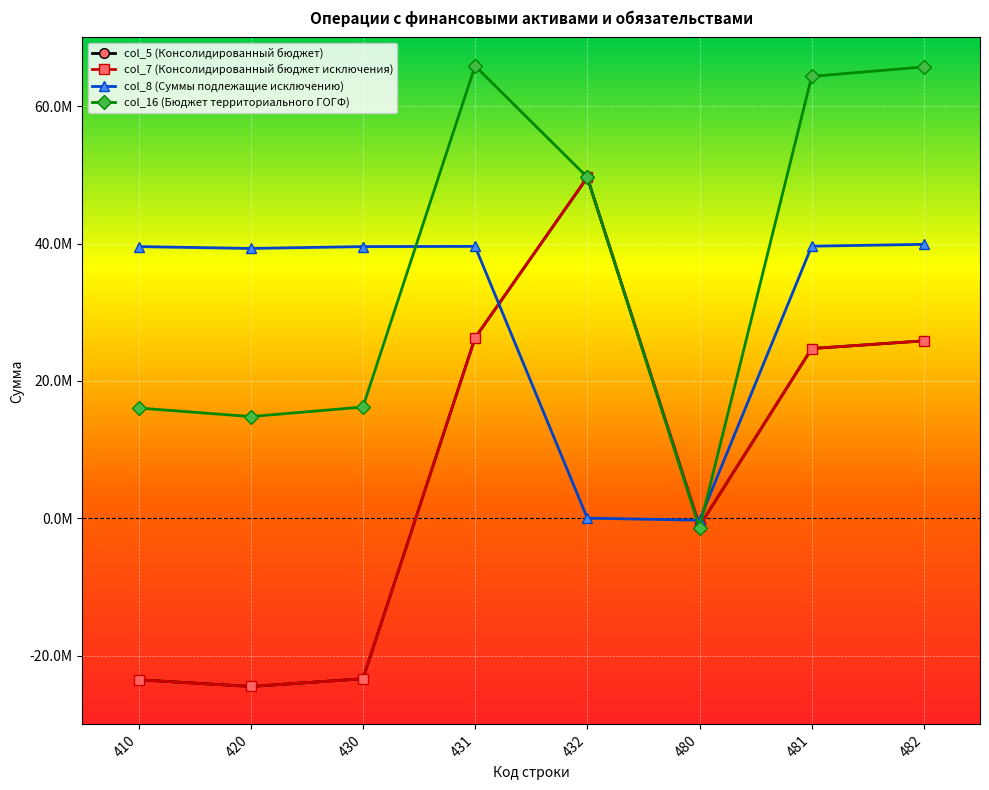

Is this an area chart (filled region under the line)?

No